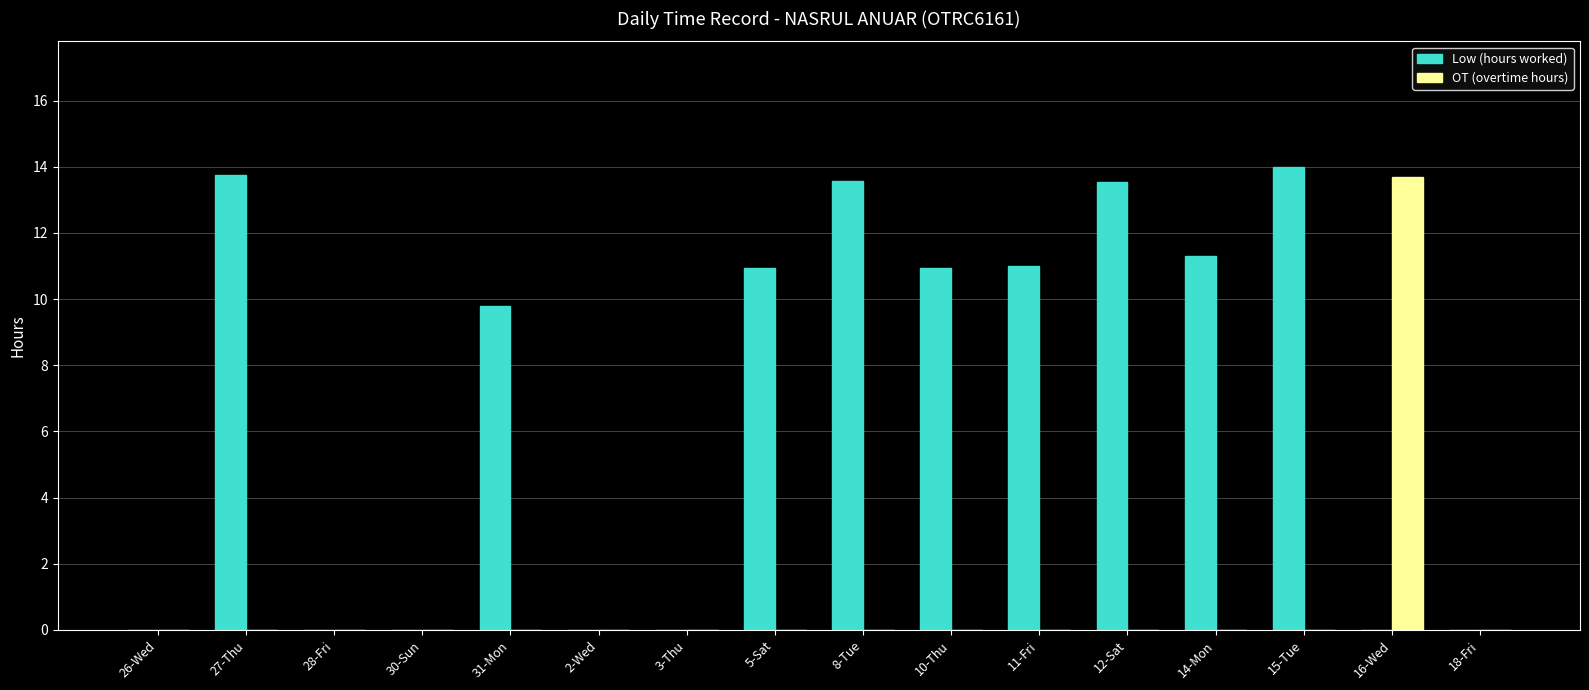

Which category has the highest value in the OT (overtime hours) series?

16-Wed